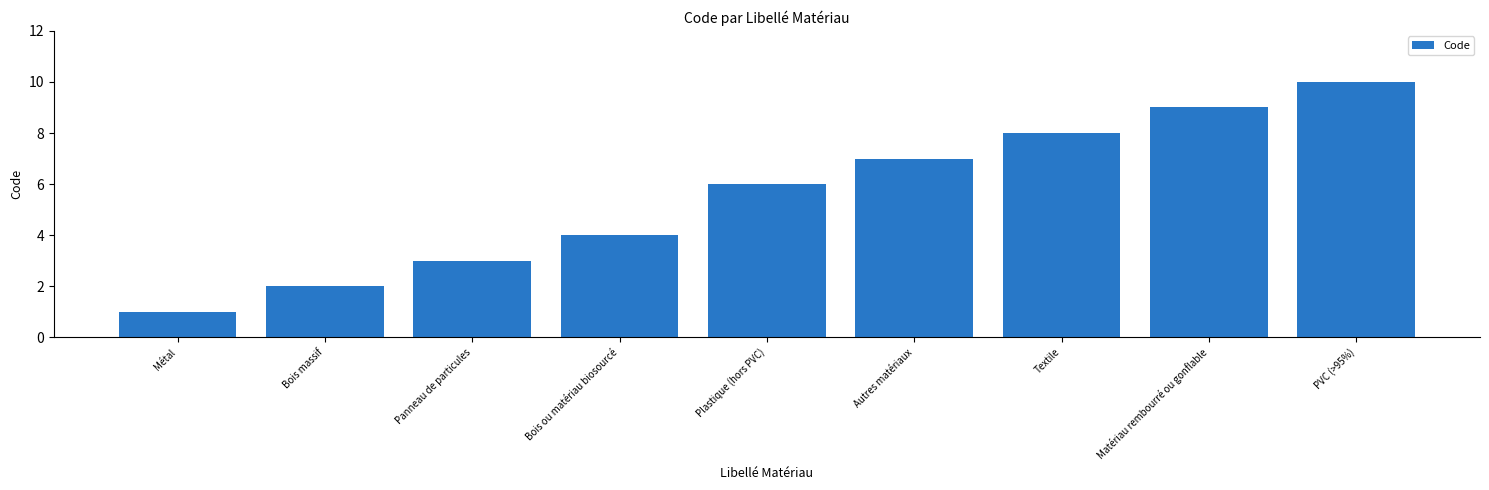

Between PVC (>95%) and Plastique (hors PVC), which is larger?

PVC (>95%)